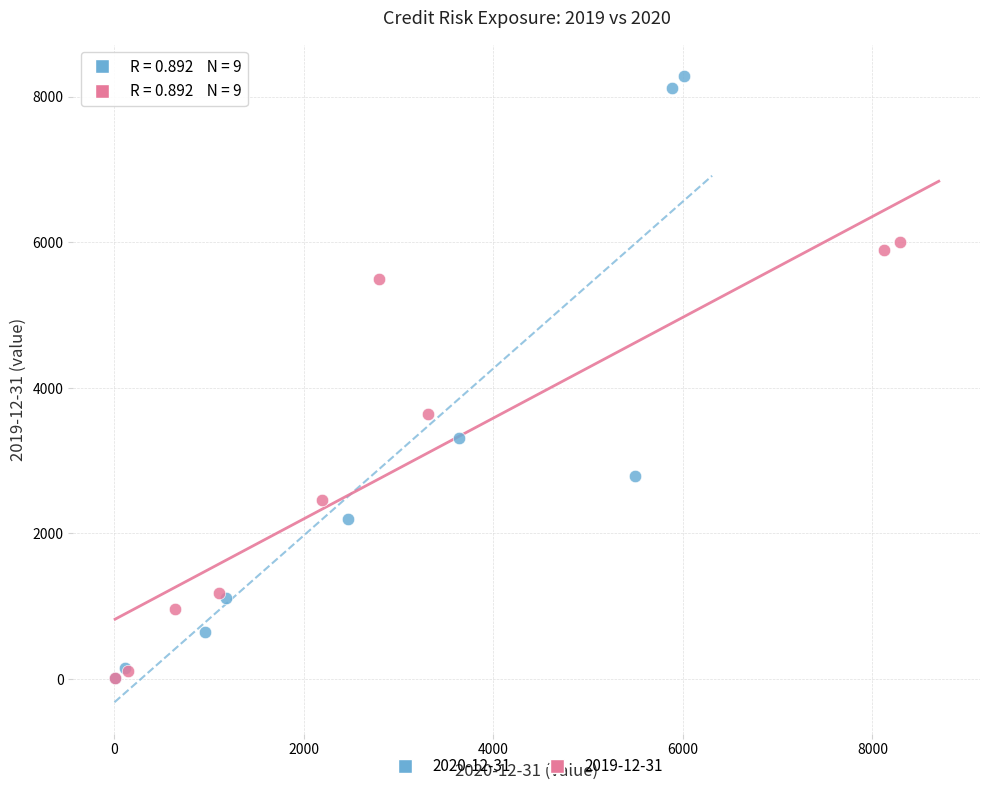

Which series contains the highest Y value?

2020-12-31